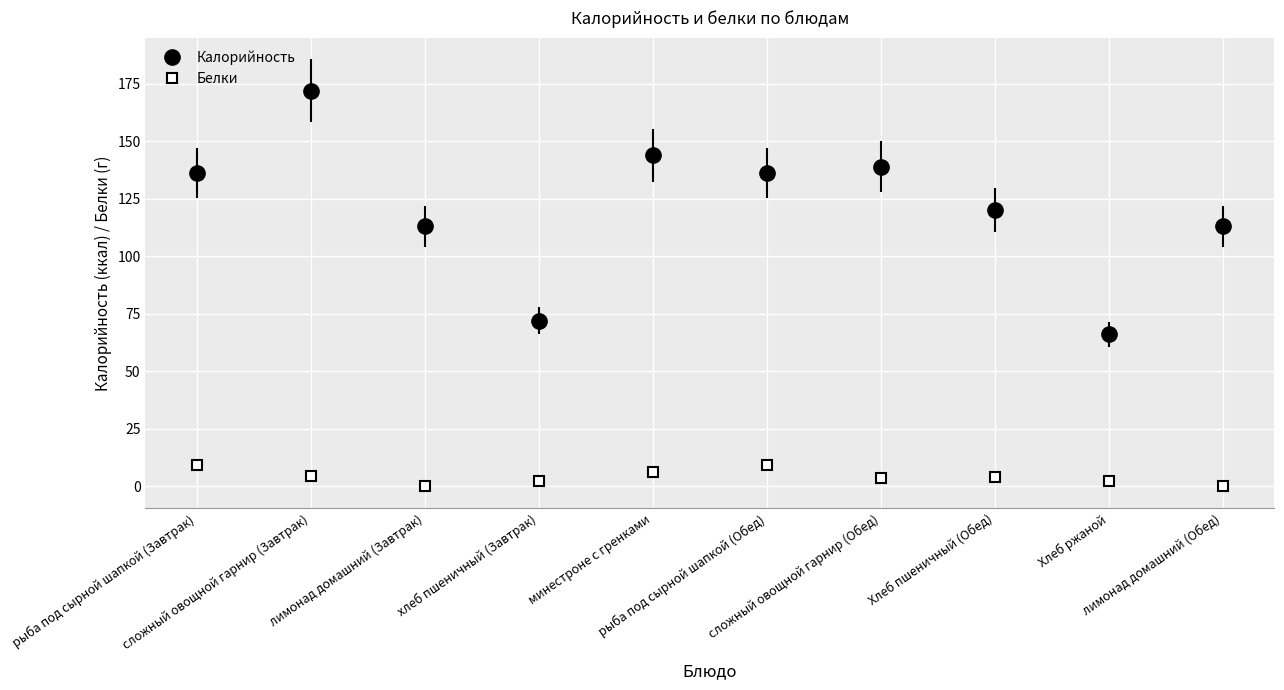

What is the value of the Калорийность point at the 10th from the left?

113.0